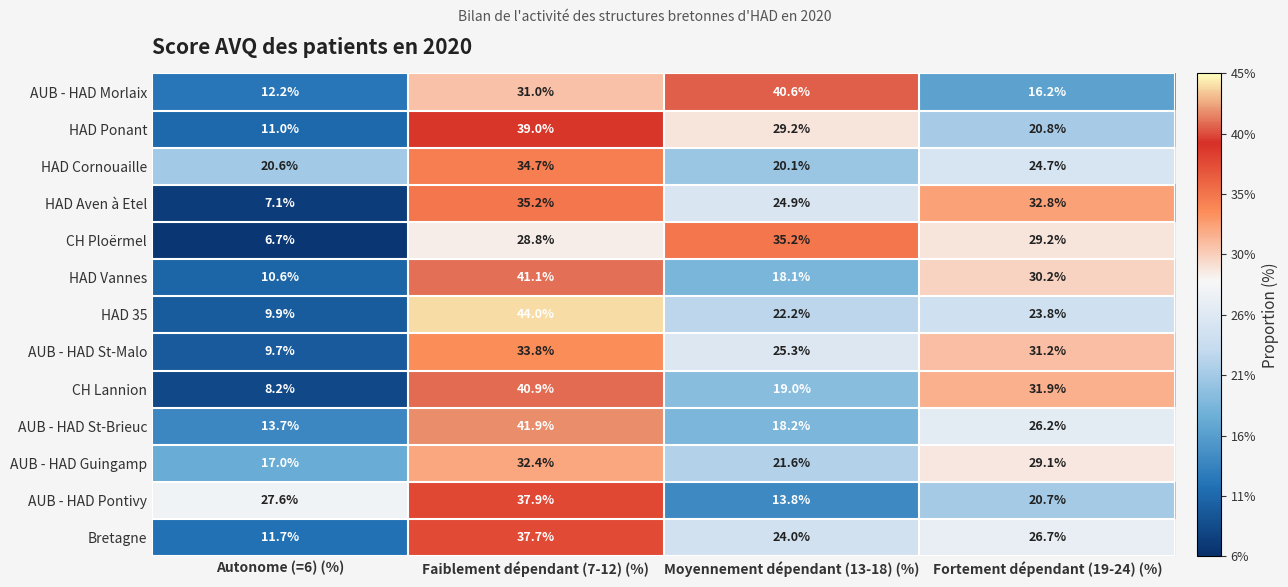

At which category is the sum across all series the highest?

Faiblement dépendant (7-12) (%)